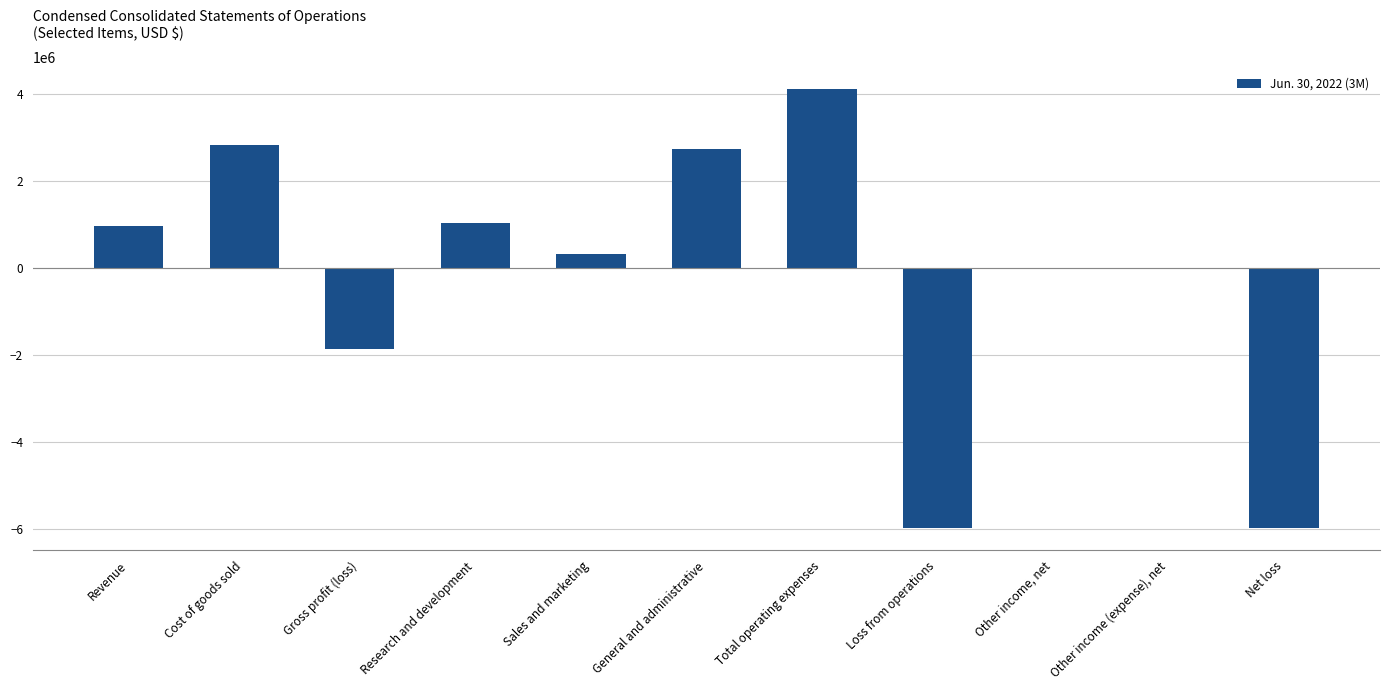

Is it true that the value at Revenue is 981560?

True